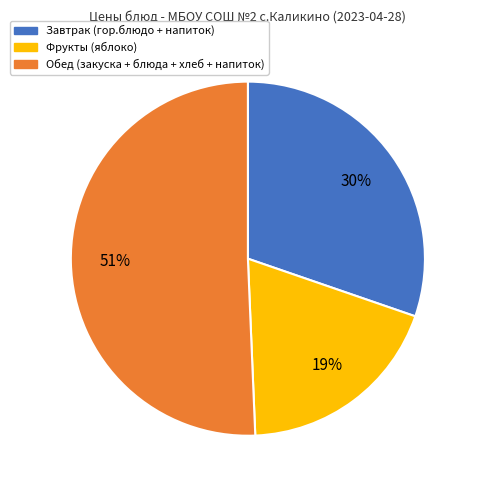

Is there a majority slice in this chart?

Yes